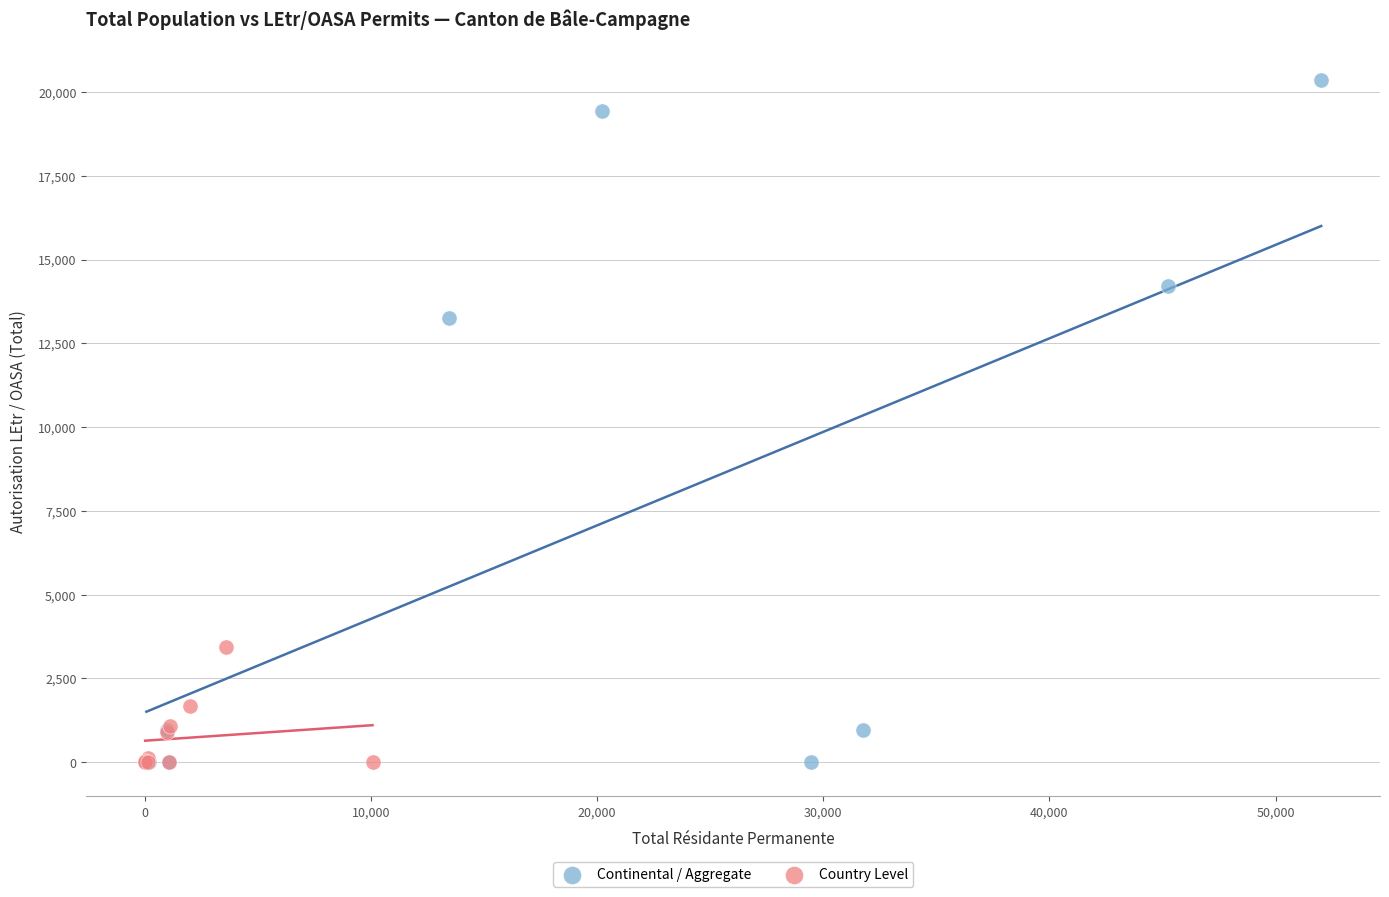

Which series has the widest spread of Y values?

Continental / Aggregate